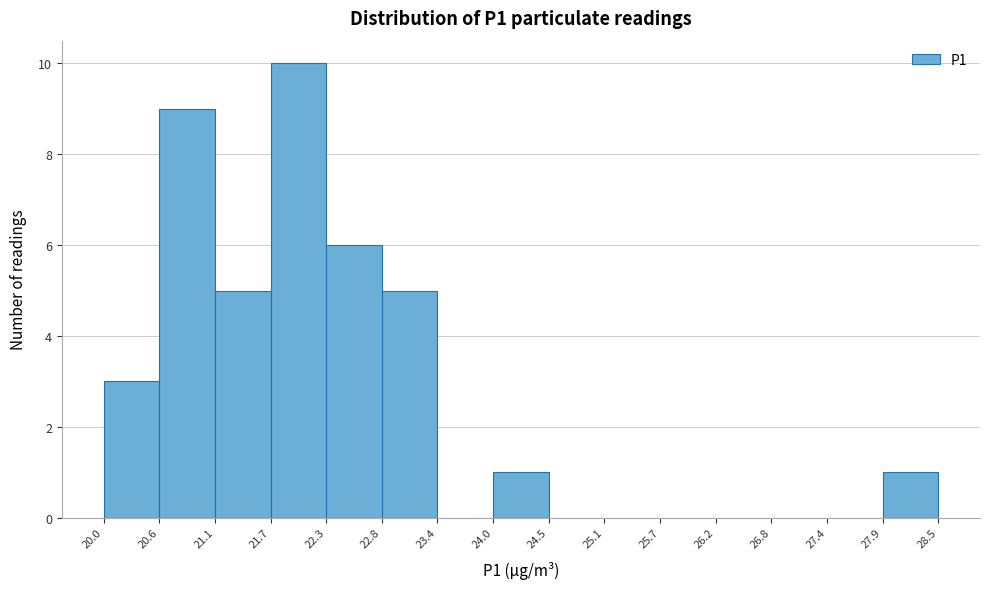

Reading left to right, transcribe this chart: for each bar, give the range it covers on the x-axis and its height. The values are not printed on the chart, so give them approximately, as read against the axis.

20.0 to 20.6: 3
20.6 to 21.1: 9
21.1 to 21.7: 5
21.7 to 22.3: 10
22.3 to 22.8: 6
22.8 to 23.4: 5
23.4 to 24.0: 0
24.0 to 24.5: 1
24.5 to 25.1: 0
25.1 to 25.7: 0
25.7 to 26.2: 0
26.2 to 26.8: 0
26.8 to 27.4: 0
27.4 to 27.9: 0
27.9 to 28.5: 1